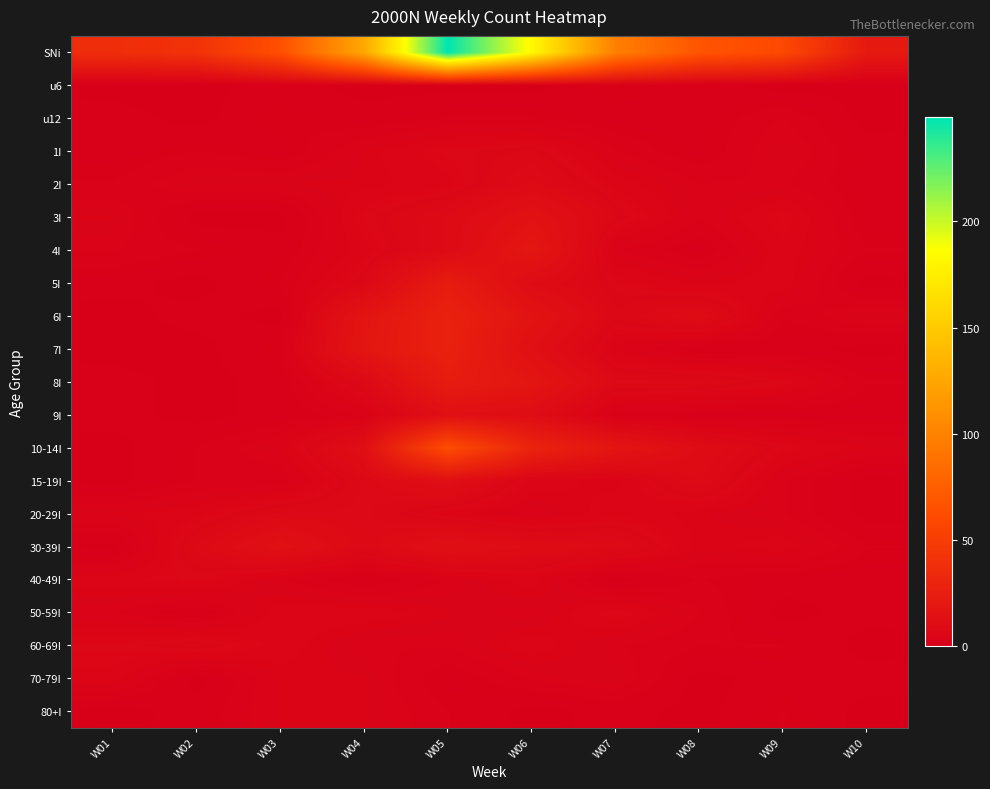

Reading left to right, transcribe all the data shown in this chart.

SNi: W01=37	W02=41	W03=64	W04=126	W05=249	W06=183	W07=98	W08=68	W09=59	W10=21
u6: W01=0	W02=0	W03=1	W04=0	W05=0	W06=0	W07=2	W08=1	W09=0	W10=0
u12: W01=1	W02=0	W03=2	W04=1	W05=2	W06=2	W07=1	W08=1	W09=3	W10=0
1I: W01=1	W02=2	W03=1	W04=4	W05=6	W06=7	W07=3	W08=1	W09=4	W10=1
2I: W01=2	W02=4	W03=4	W04=4	W05=5	W06=9	W07=5	W08=3	W09=3	W10=1
3I: W01=4	W02=0	W03=0	W04=6	W05=9	W06=15	W07=7	W08=3	W09=6	W10=1
4I: W01=3	W02=2	W03=1	W04=5	W05=9	W06=19	W07=3	W08=1	W09=5	W10=2
5I: W01=1	W02=0	W03=2	W04=7	W05=23	W06=10	W07=6	W08=4	W09=5	W10=0
6I: W01=0	W02=1	W03=0	W04=17	W05=27	W06=16	W07=7	W08=10	W09=2	W10=4
7I: W01=0	W02=0	W03=2	W04=18	W05=27	W06=13	W07=4	W08=1	W09=1	W10=0
8I: W01=1	W02=0	W03=1	W04=8	W05=23	W06=18	W07=8	W08=8	W09=6	W10=2
9I: W01=1	W02=0	W03=1	W04=3	W05=13	W06=11	W07=2	W08=1	W09=1	W10=1
10-14I: W01=0	W02=2	W03=4	W04=12	W05=62	W06=29	W07=18	W08=10	W09=6	W10=4
15-19I: W01=0	W02=2	W03=2	W04=8	W05=12	W06=5	W07=4	W08=9	W09=3	W10=0
20-29I: W01=4	W02=5	W03=8	W04=8	W05=5	W06=3	W07=5	W08=4	W09=3	W10=0
30-39I: W01=0	W02=8	W03=14	W04=8	W05=13	W06=10	W07=9	W08=4	W09=5	W10=2
40-49I: W01=5	W02=6	W03=3	W04=1	W05=3	W06=5	W07=0	W08=2	W09=1	W10=1
50-59I: W01=3	W02=1	W03=5	W04=5	W05=4	W06=3	W07=6	W08=3	W09=0	W10=1
60-69I: W01=6	W02=7	W03=5	W04=3	W05=3	W06=5	W07=3	W08=2	W09=2	W10=0
70-79I: W01=5	W02=0	W03=4	W04=4	W05=1	W06=3	W07=4	W08=0	W09=1	W10=1
80+I: W01=0	W02=1	W03=4	W04=4	W05=2	W06=0	W07=1	W08=0	W09=2	W10=0